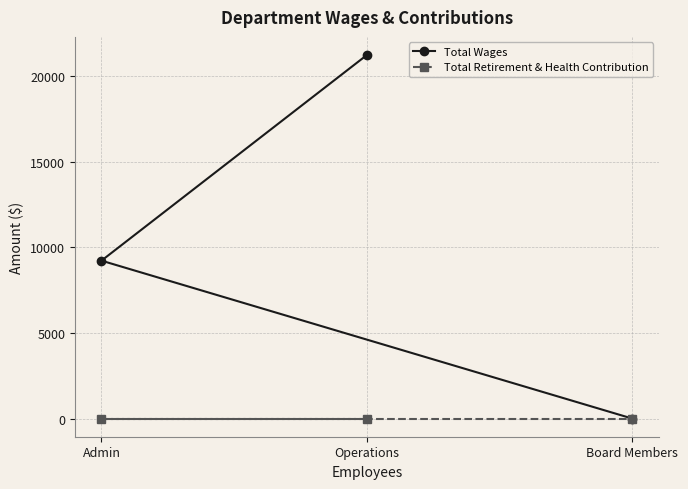

Is the value of Total Retirement & Health Contribution at Operations greater than the value of Total Wages at Admin?

No